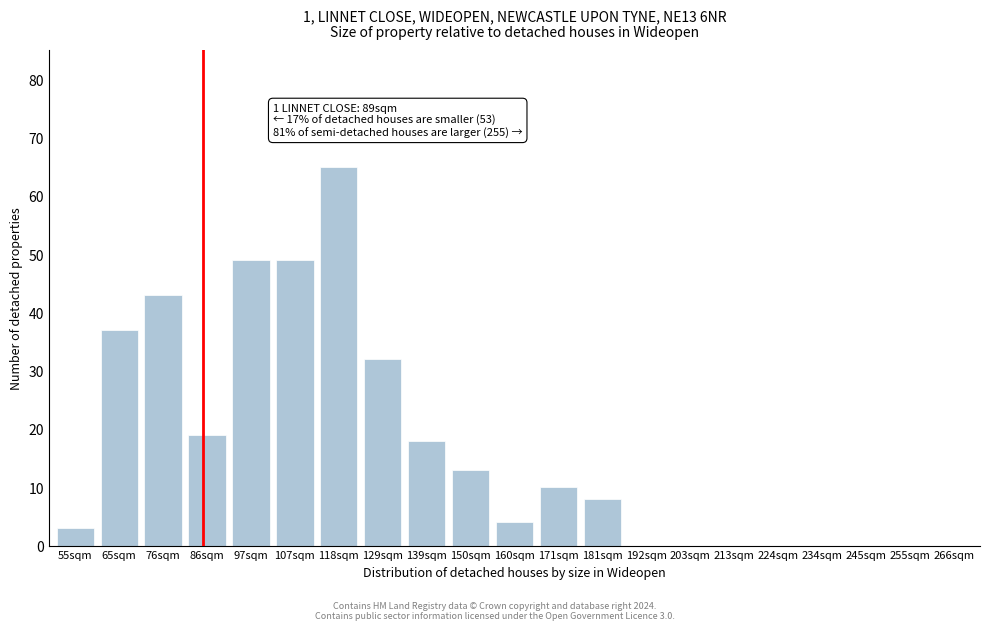

Reading right to left, transcribe all the data shown in this chart.

266sqm=0	255sqm=0	245sqm=0	234sqm=0	224sqm=0	213sqm=0	203sqm=0	192sqm=0	181sqm=8	171sqm=10	160sqm=4	150sqm=13	139sqm=18	129sqm=32	118sqm=65	107sqm=49	97sqm=49	86sqm=19	76sqm=43	65sqm=37	55sqm=3